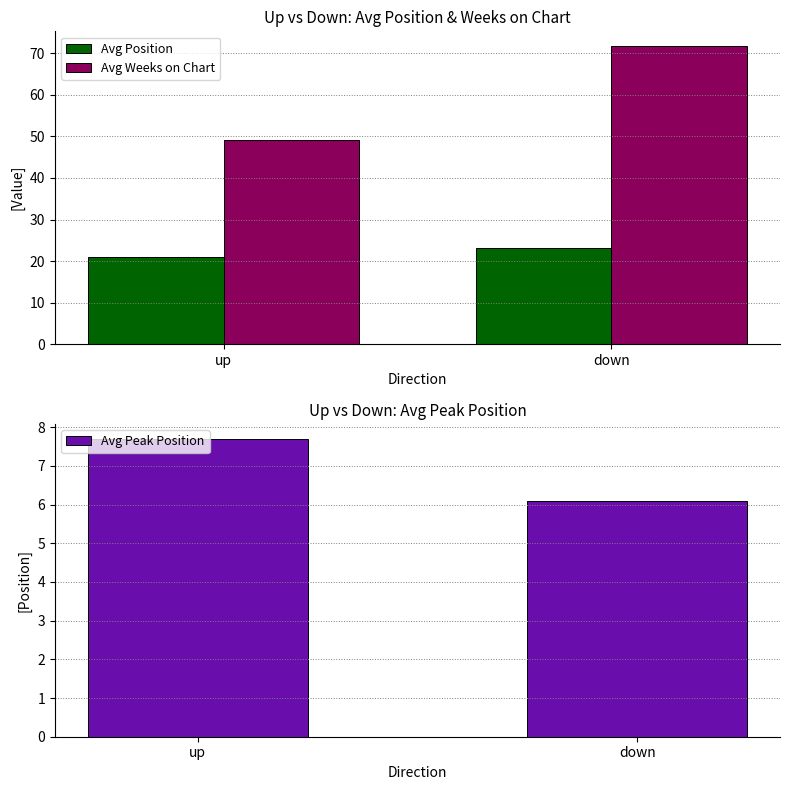

Reading right to left, extract all data points from this chart.

Avg Position: 23.1	20.9
Avg Weeks on Chart: 71.7	49.2
Avg Peak Position: 6.1	7.7